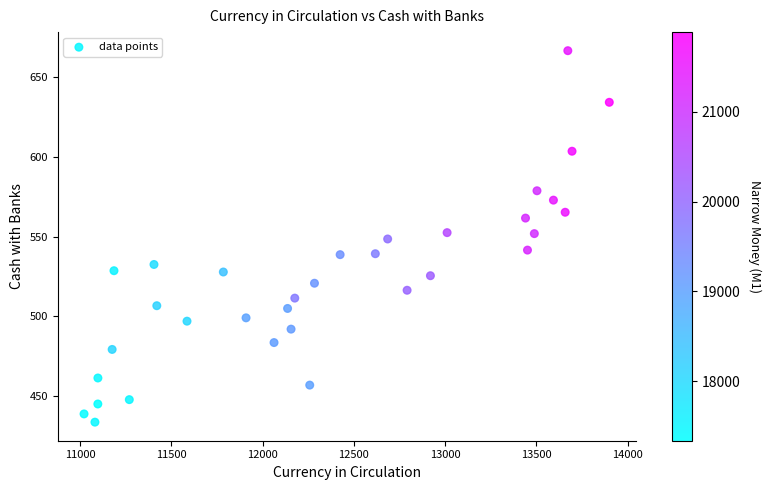

What is the range of X values (max minus min)?

2876.2